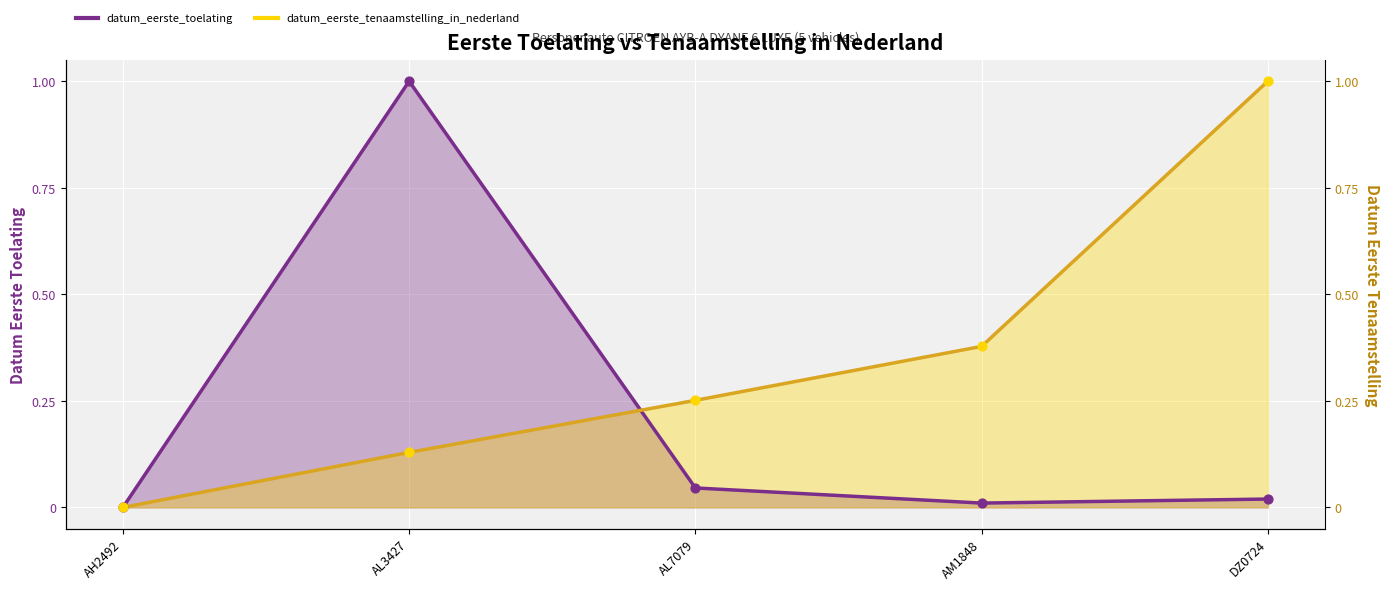

What are all the series names shown in the legend?

datum_eerste_toelating, datum_eerste_tenaamstelling_in_nederland